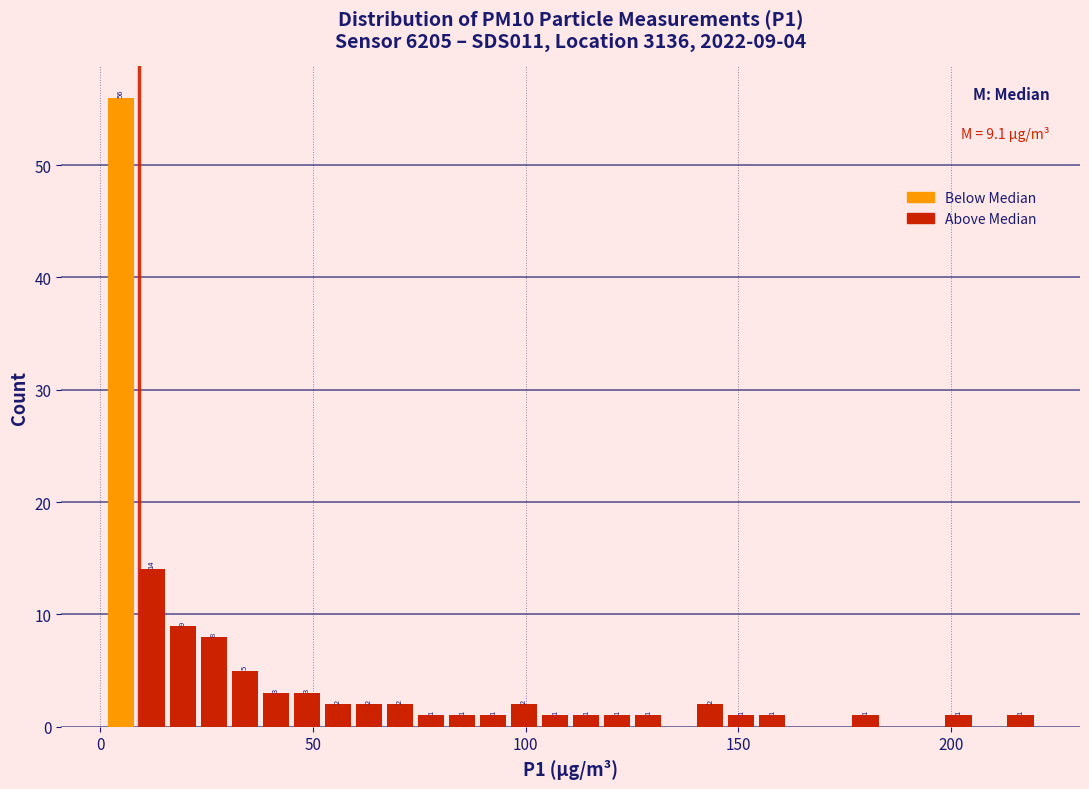

Around what value on the x-axis is the tallest bar? Give the approximate position of its centre, as read against the axis.

5